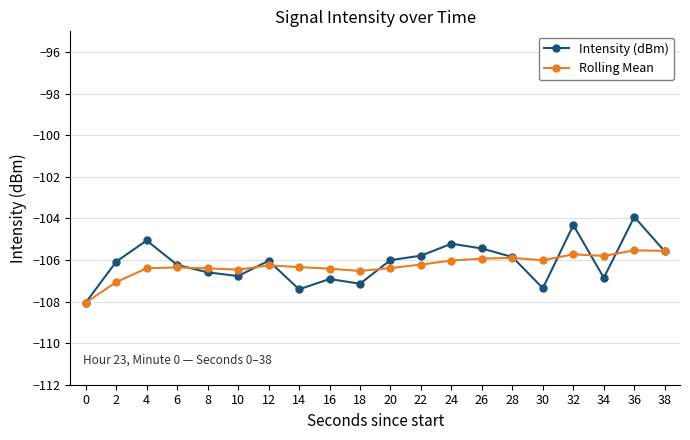

True or false: Intensity (dBm) has more than 2 interior local peaks.

True